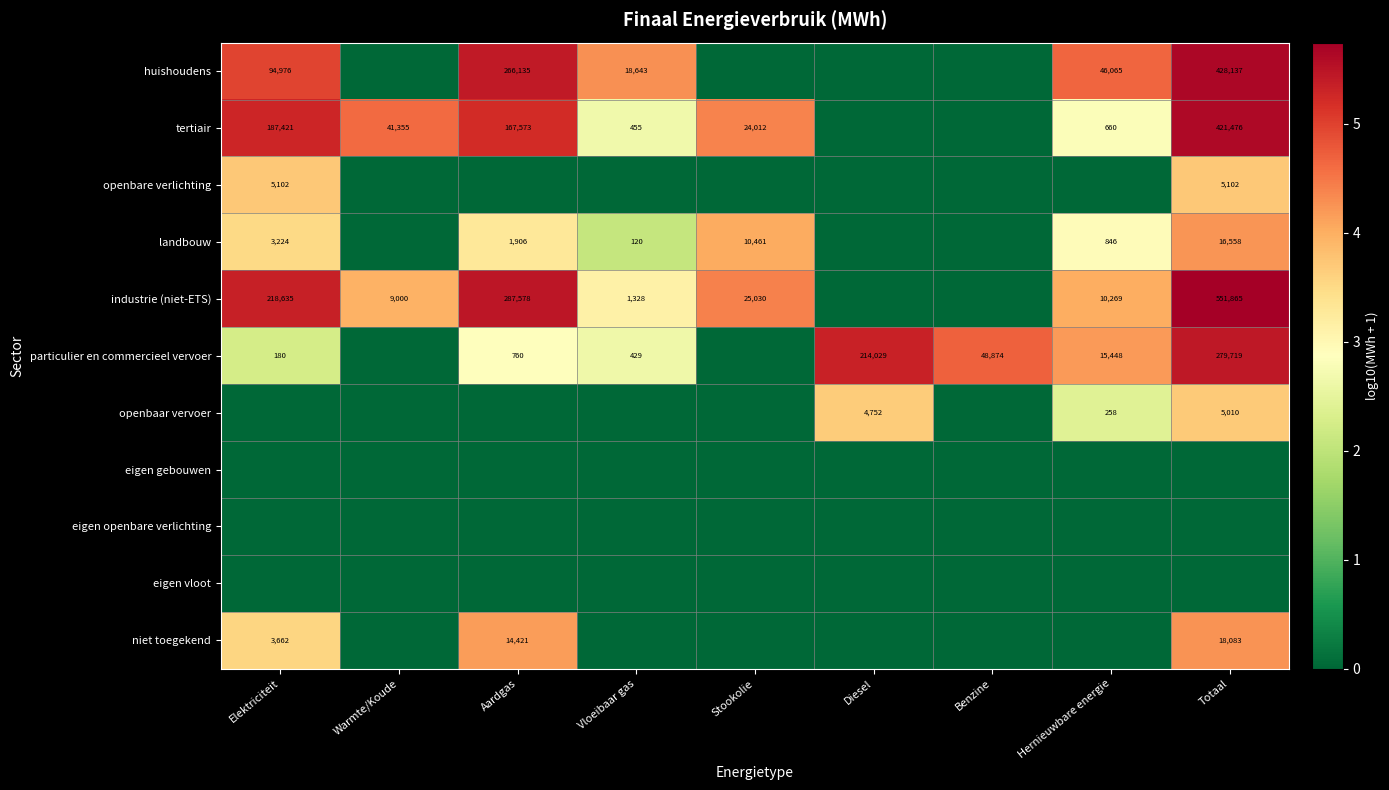

Is the value of landbouw at Vloeibaar gas greater than the value of niet toegekend at Aardgas?

No